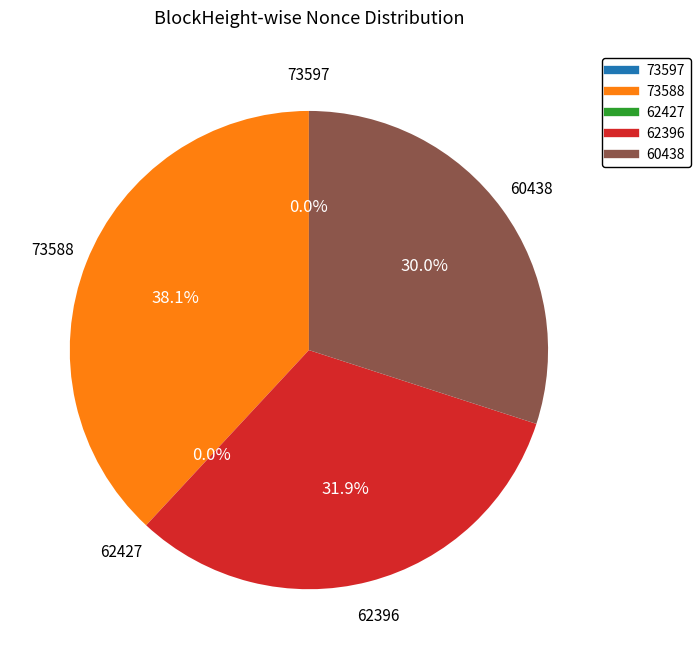

Is there a majority slice in this chart?

No